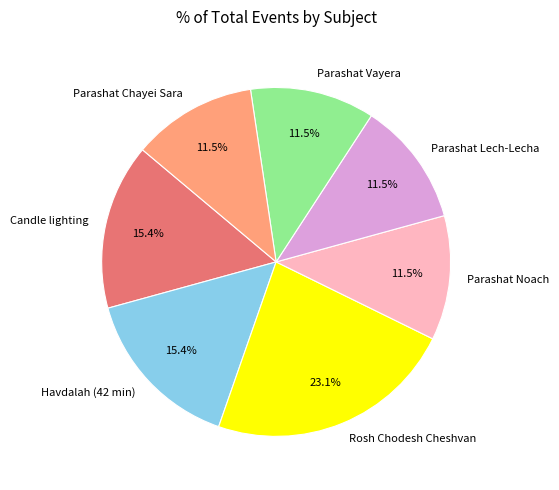

Does Parashat Lech-Lecha represent more than half of the total?

No